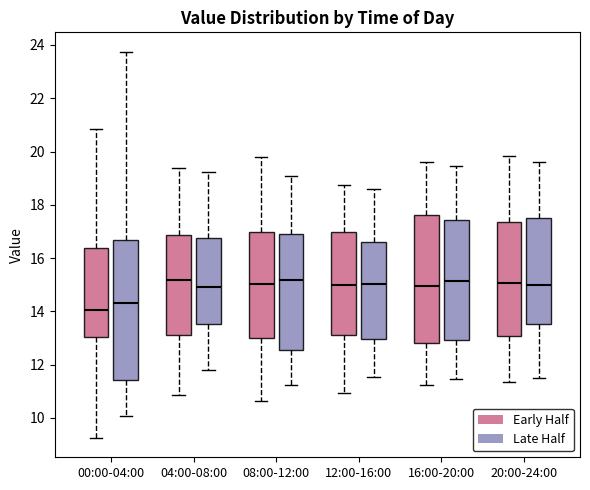

Where is the lower edge of the box for 08:00-12:00 (Early Half) on the y-axis? The values are not printed on the chart, so give them approximately, as read against the axis.

13.0